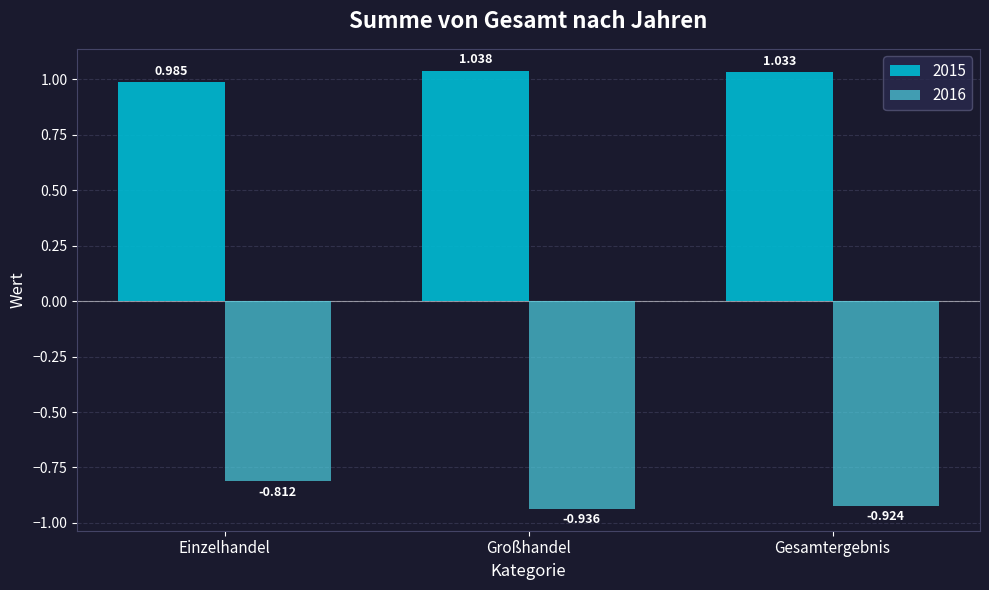

Is the value of 2016 at Großhandel greater than the value of 2015 at Gesamtergebnis?

No